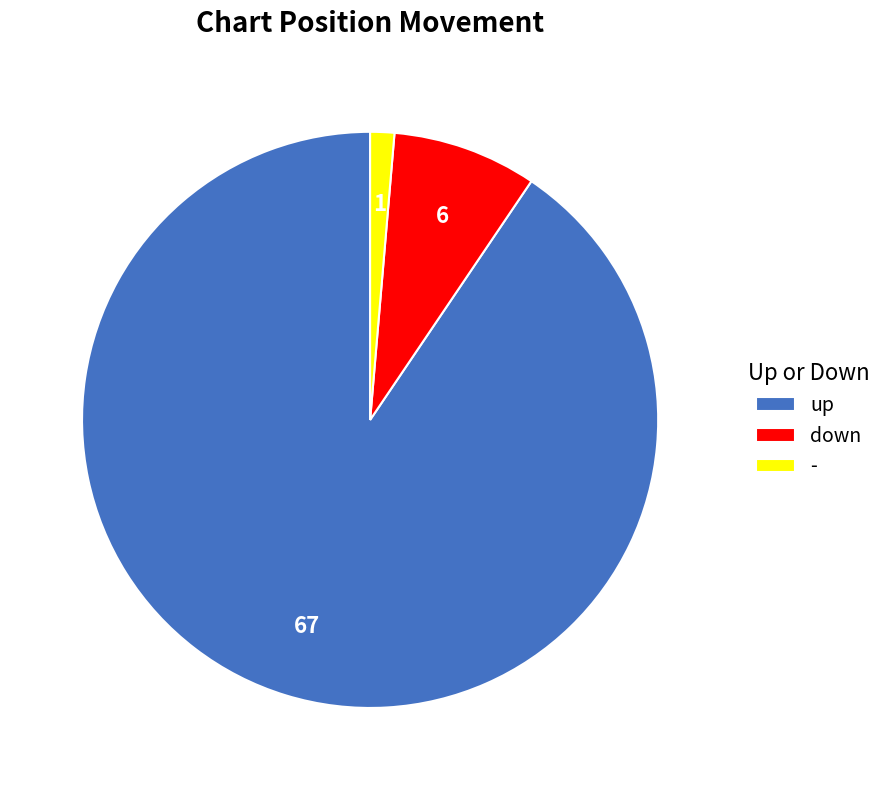

Is the sum of up and down greater than half?

Yes